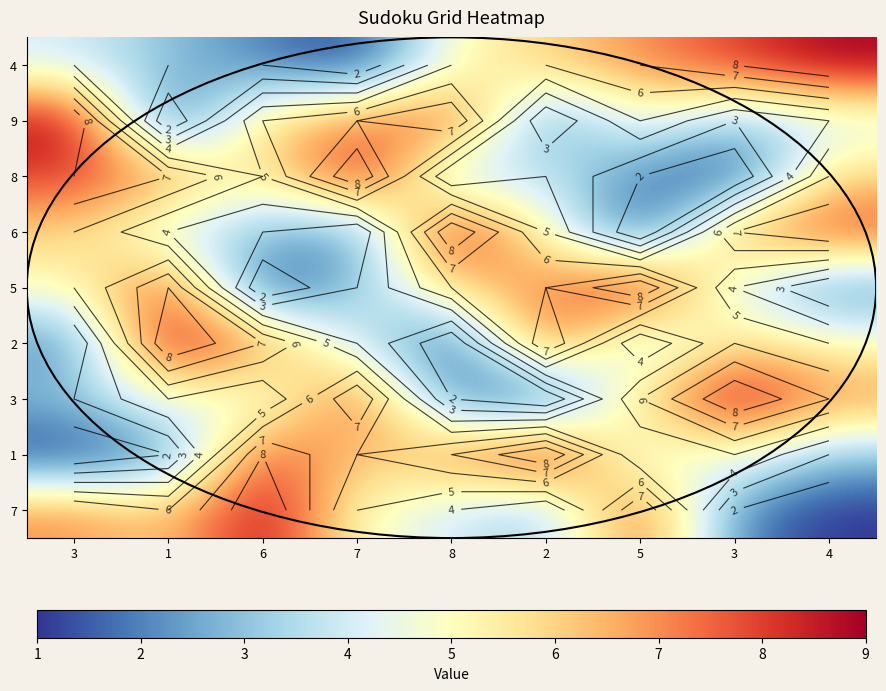

Where does the 6 series first go above 5?

3